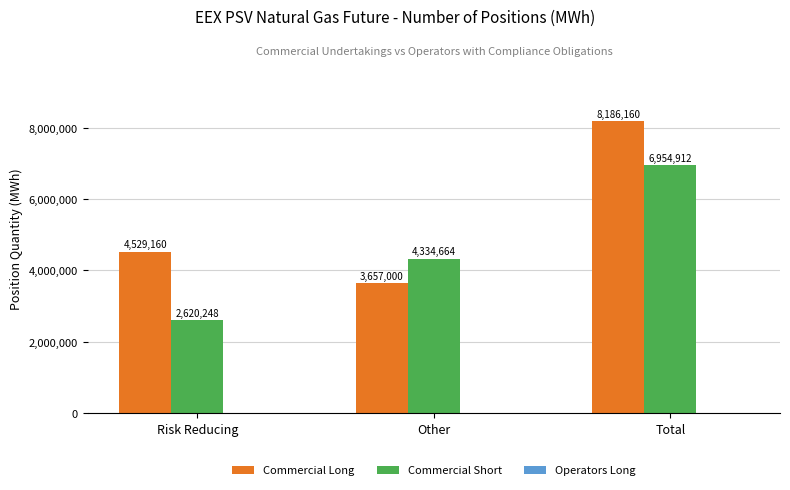

What is the total value across all series at Risk Reducing?

7149408